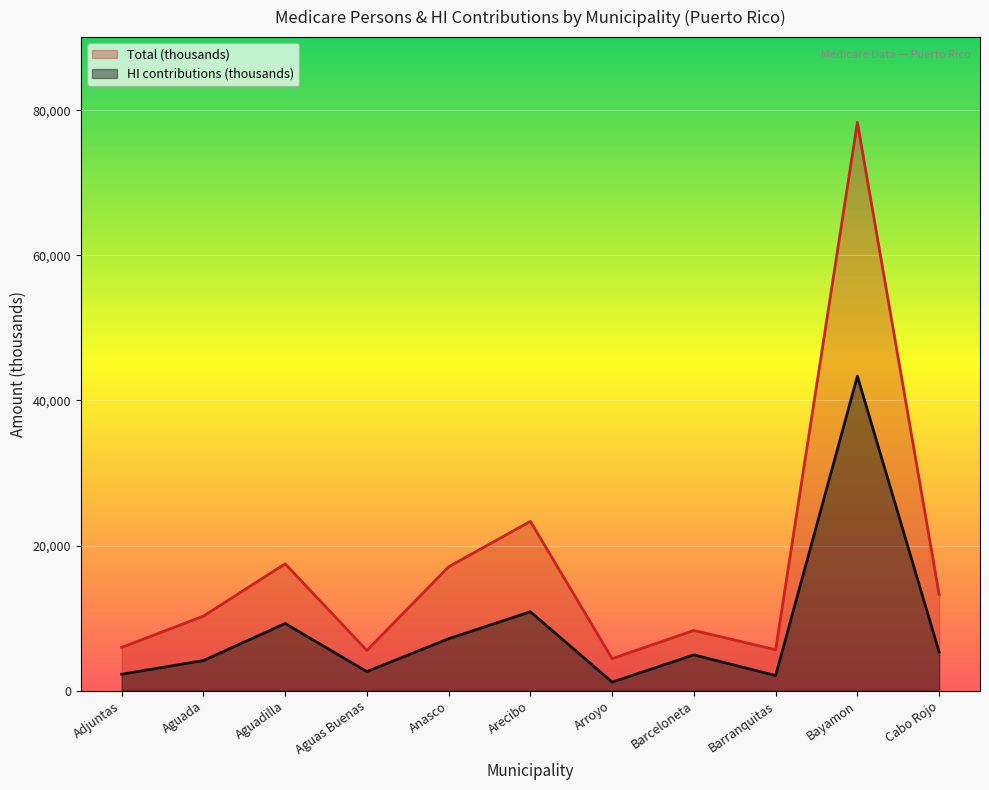

Count the number of categories in the chart.

11